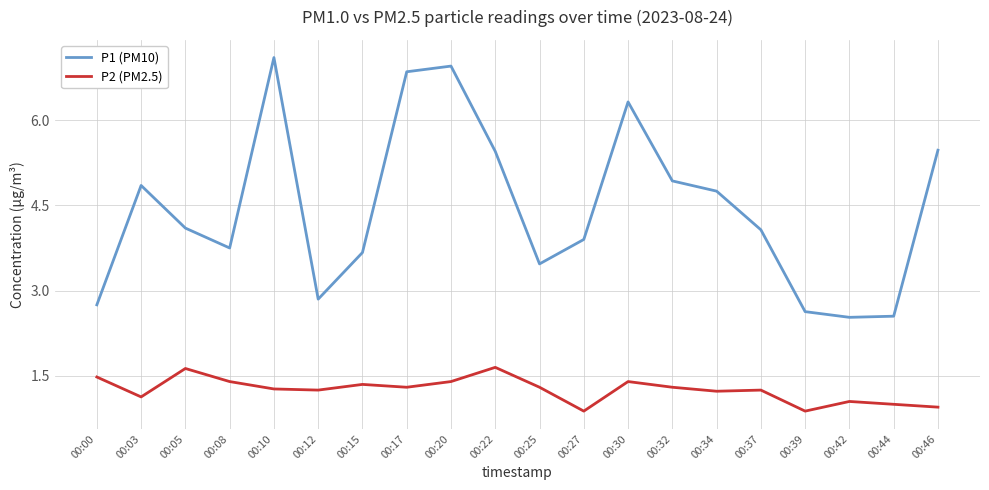

What is the difference between the maximum and minimum values in the P1 (PM10) series?

4.6